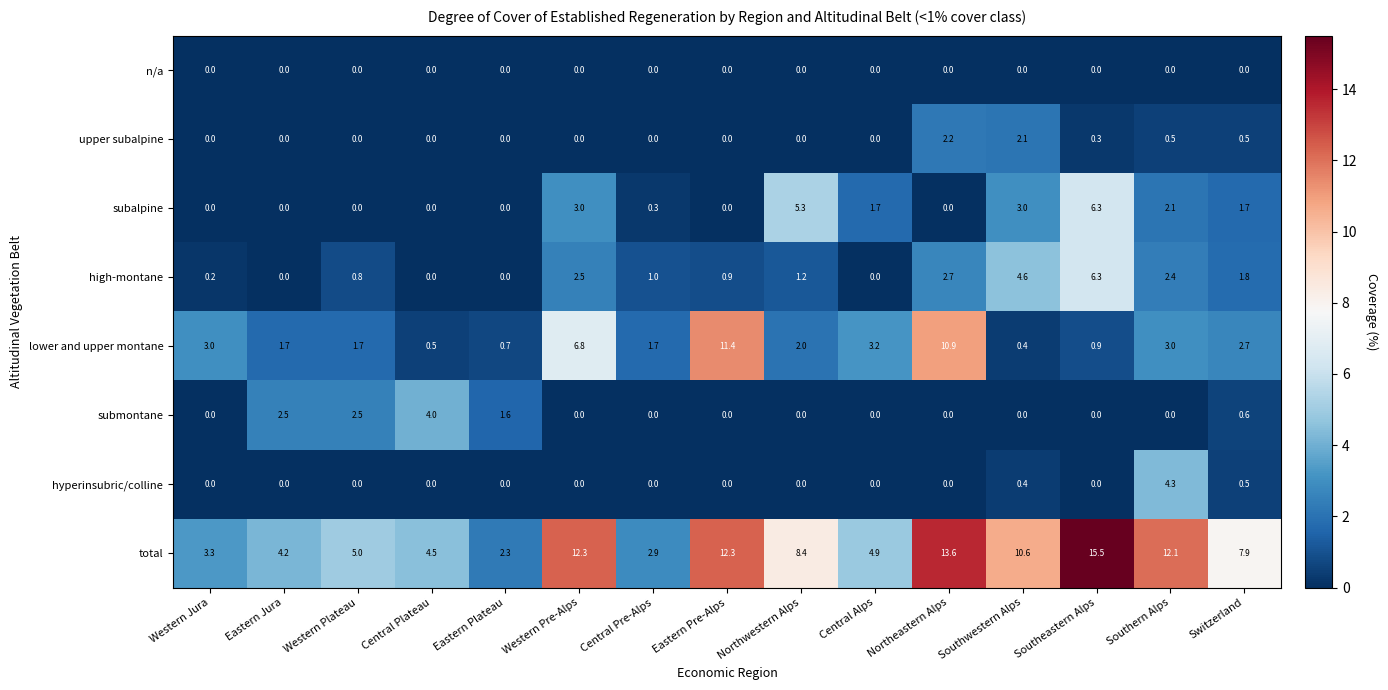

What is the sum of the submontane values at Switzerland and Western Plateau?

3.1